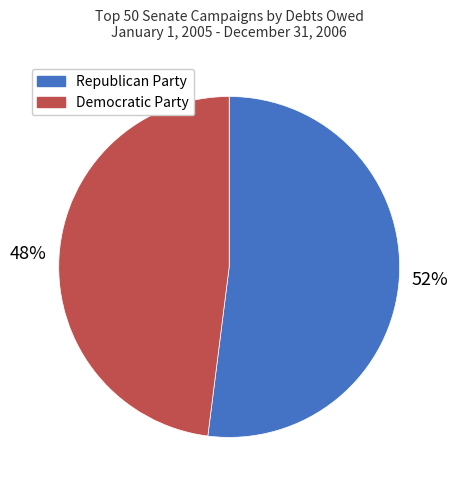

The Republican Party slice represents 65% of the pie. True or false?

False